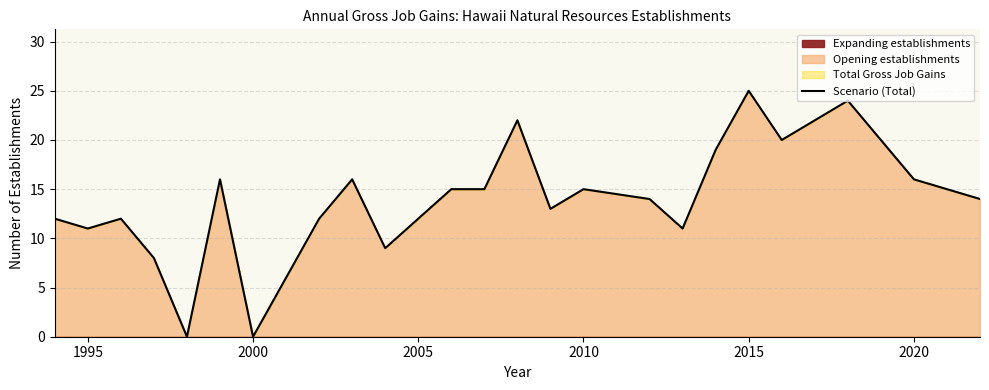

Which category has the highest value in the Scenario (Total) series?

2015